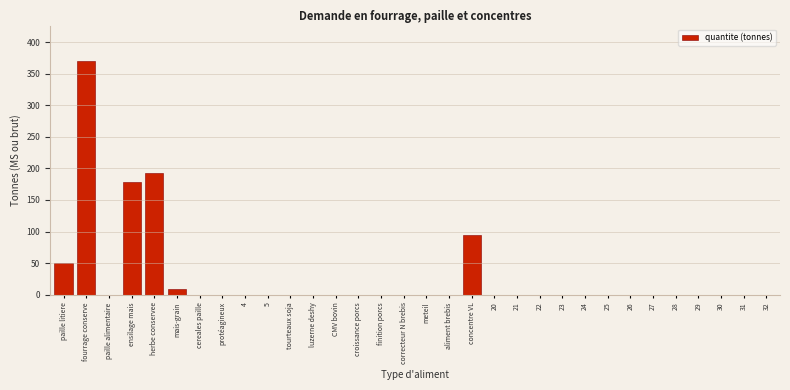

What is the greatest value displayed?

370.7